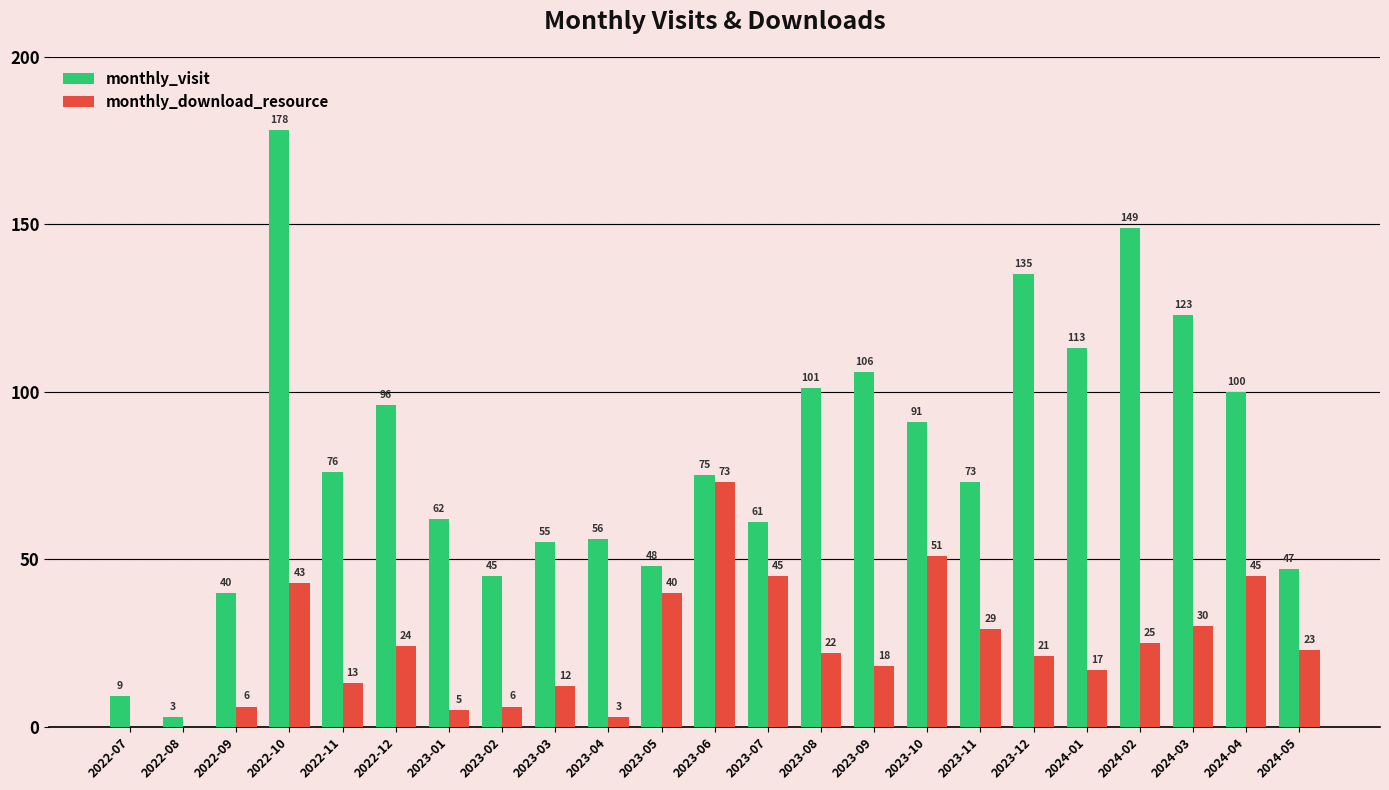

How many categories are shown in the chart?

23